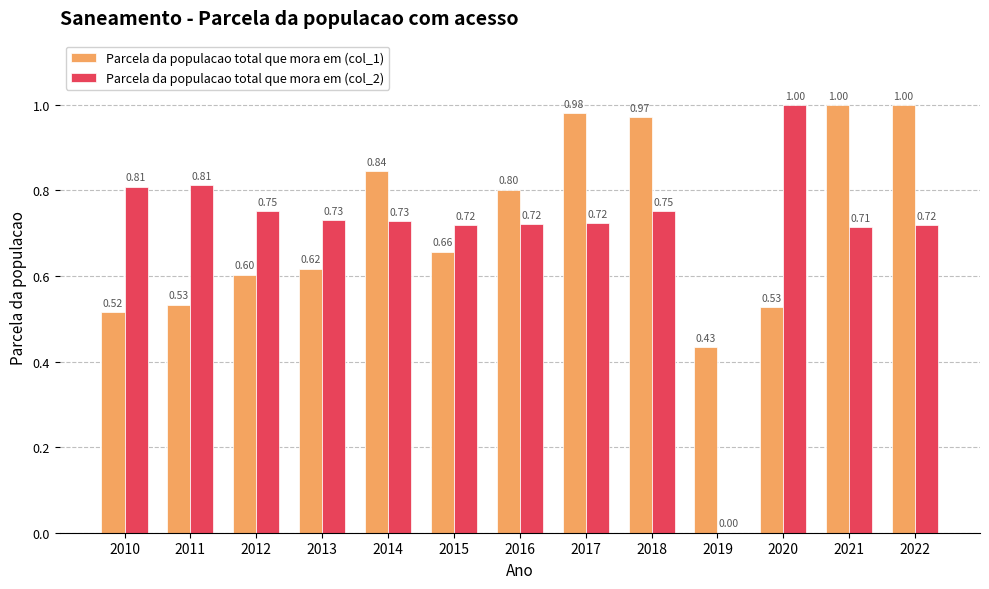

Which series has the largest total across all categories?

Parcela da populacao total que mora em (col_1)